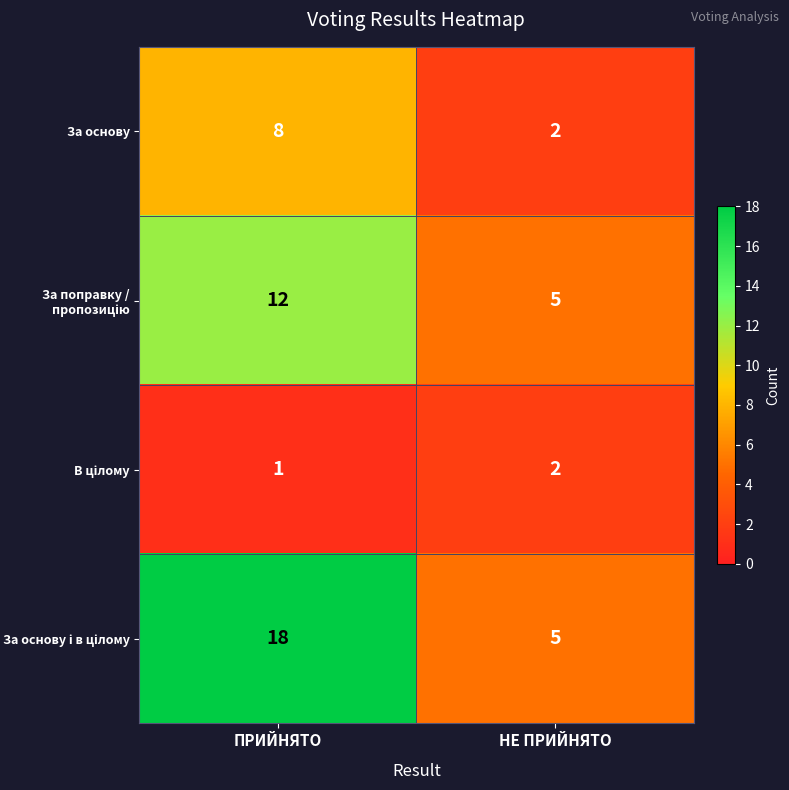

What is the sum of all За основу values?

10